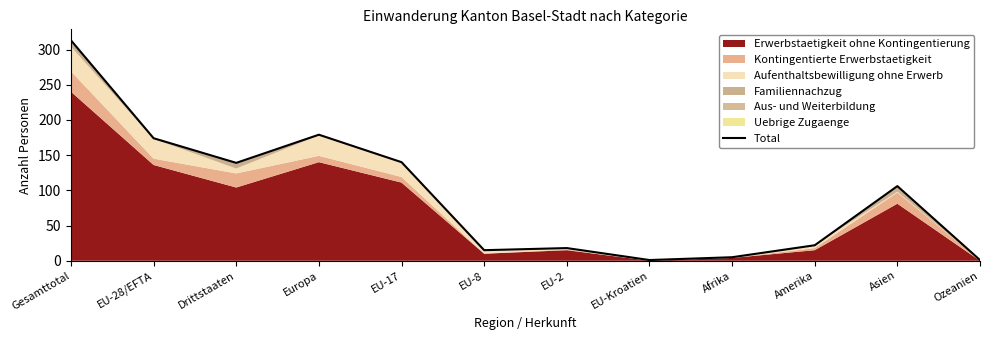

Does the chart have visible grid lines?

No